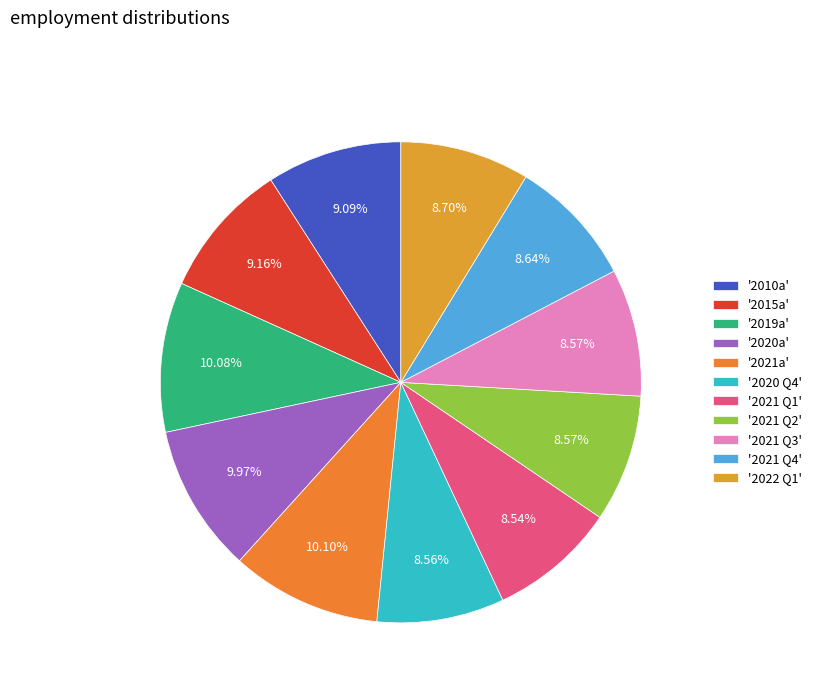

Count the number of slices in the pie.

11